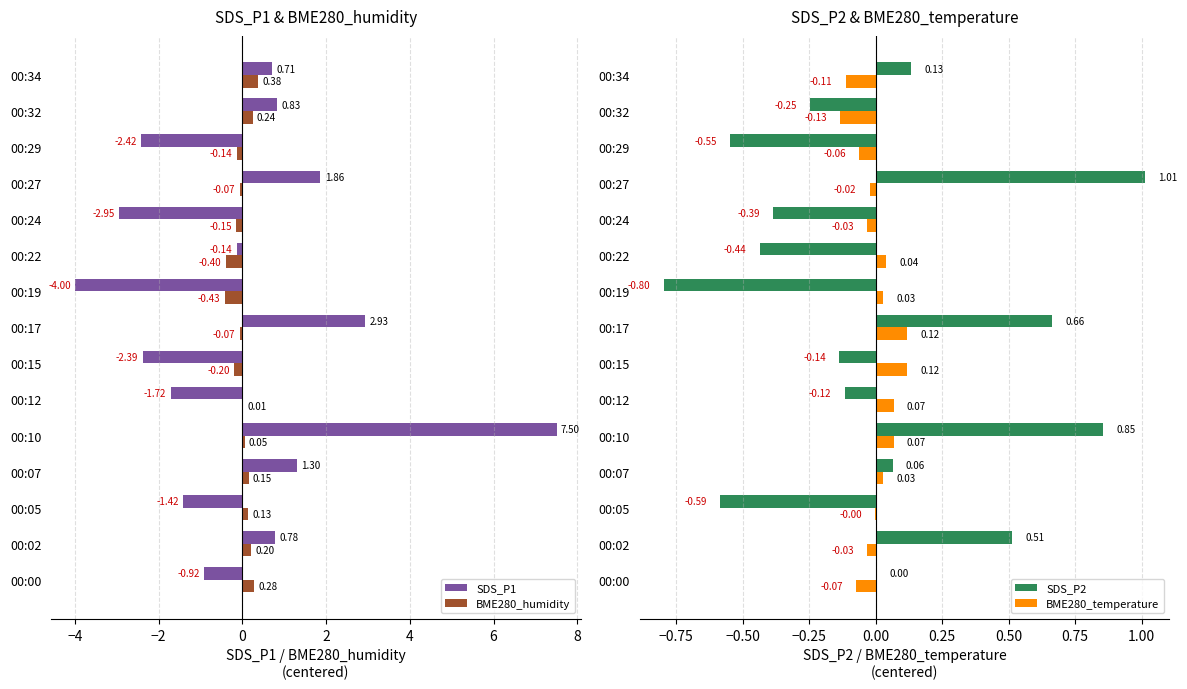

What are all the series names shown in the legend?

SDS_P1, BME280_humidity, SDS_P2, BME280_temperature